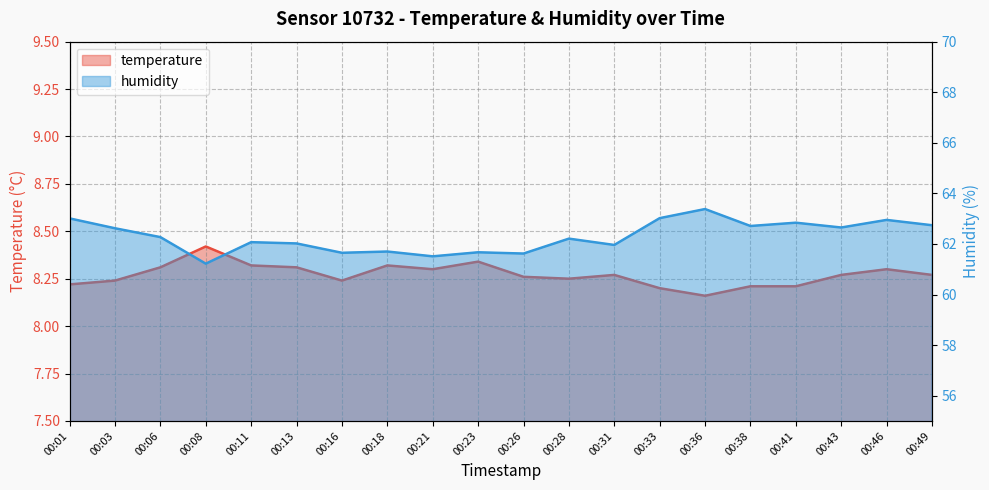

What is the difference between the maximum and second lowest values in the temperature series?

0.2